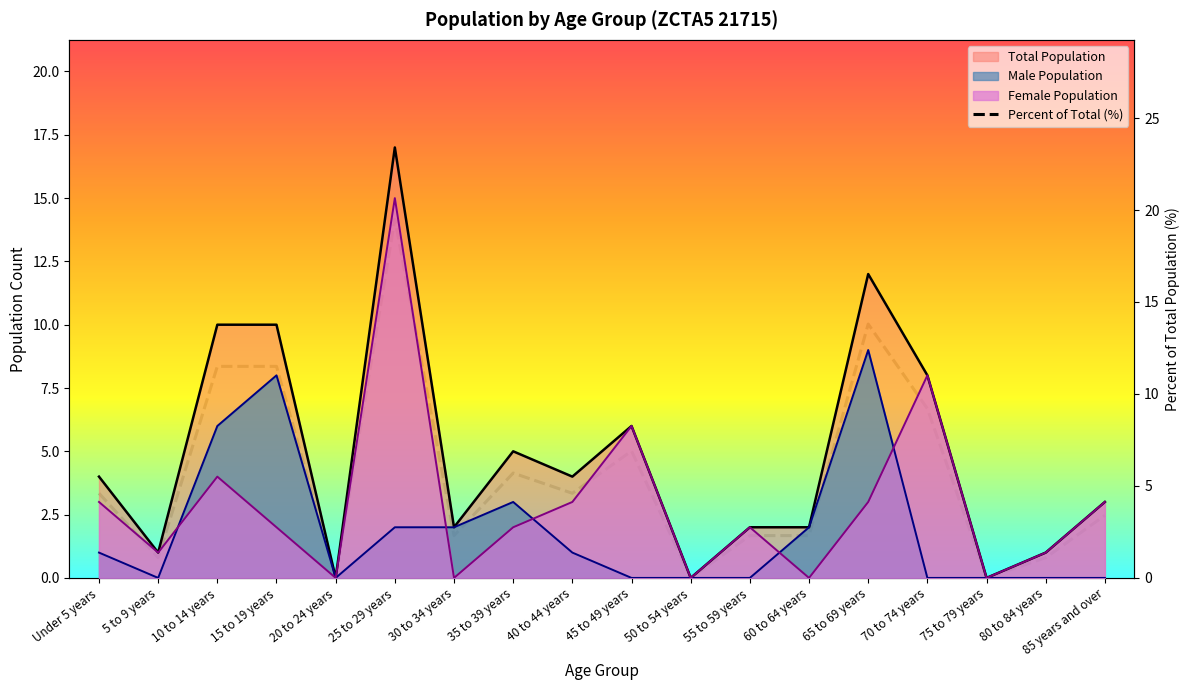

What is the change in value from 40 to 44 years to 85 years and over?

-1.2